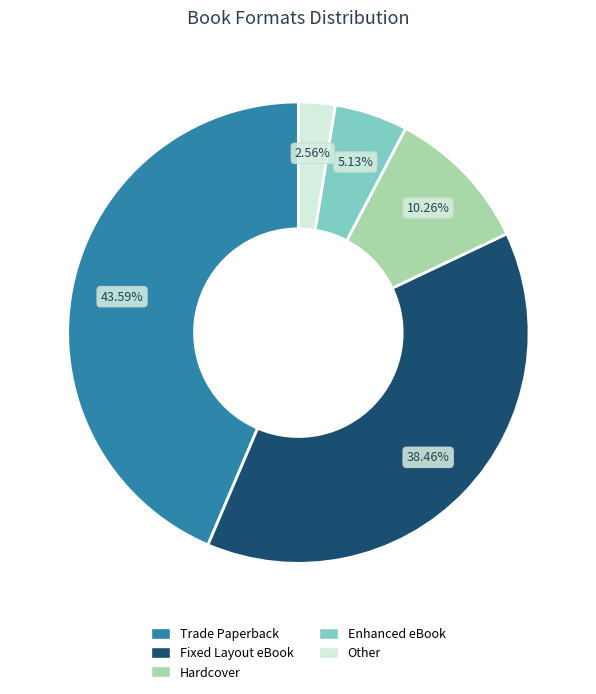

Is there a majority slice in this chart?

No